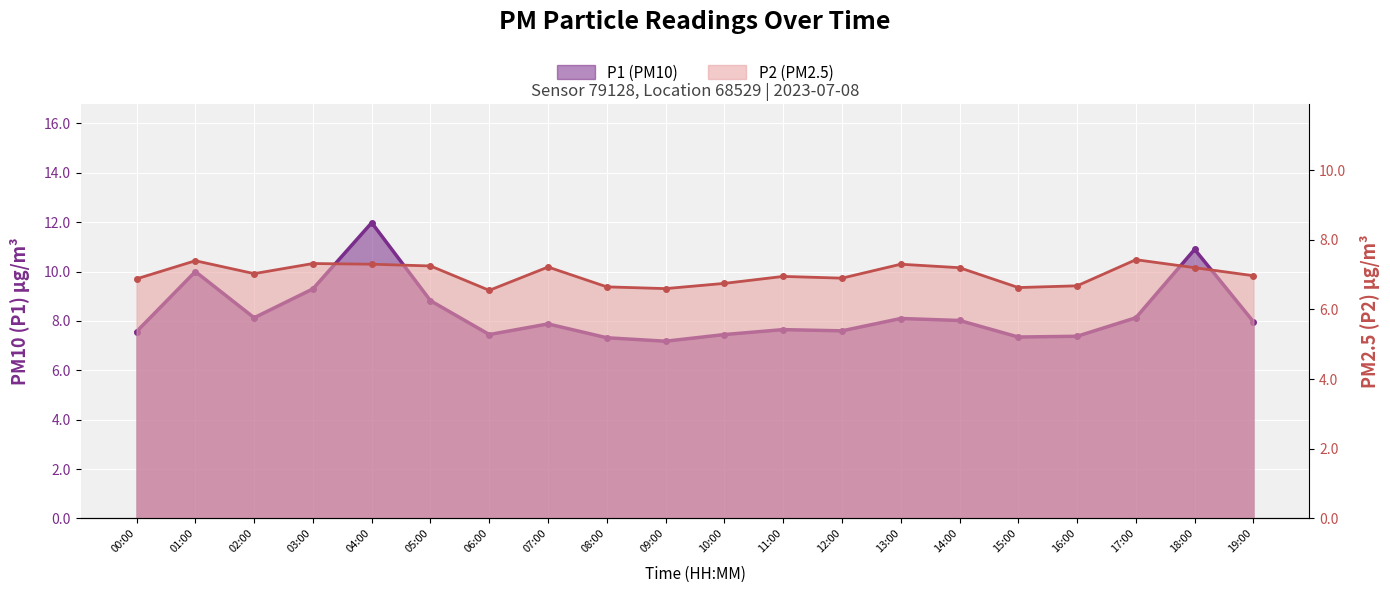

The P2 (PM2.5) series shows 12.0 at 03:00. True or false?

False